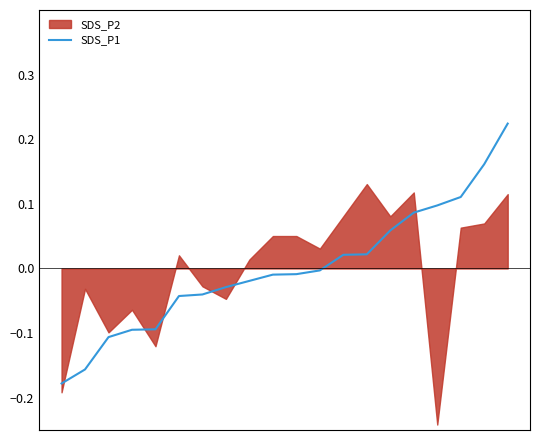

Rank the categories by value from highest to lowest.

19, 18, 17, 16, 15, 14, 13, 12, 11, 10, 9, 8, 7, 6, 5, 4, 3, 2, 1, 0